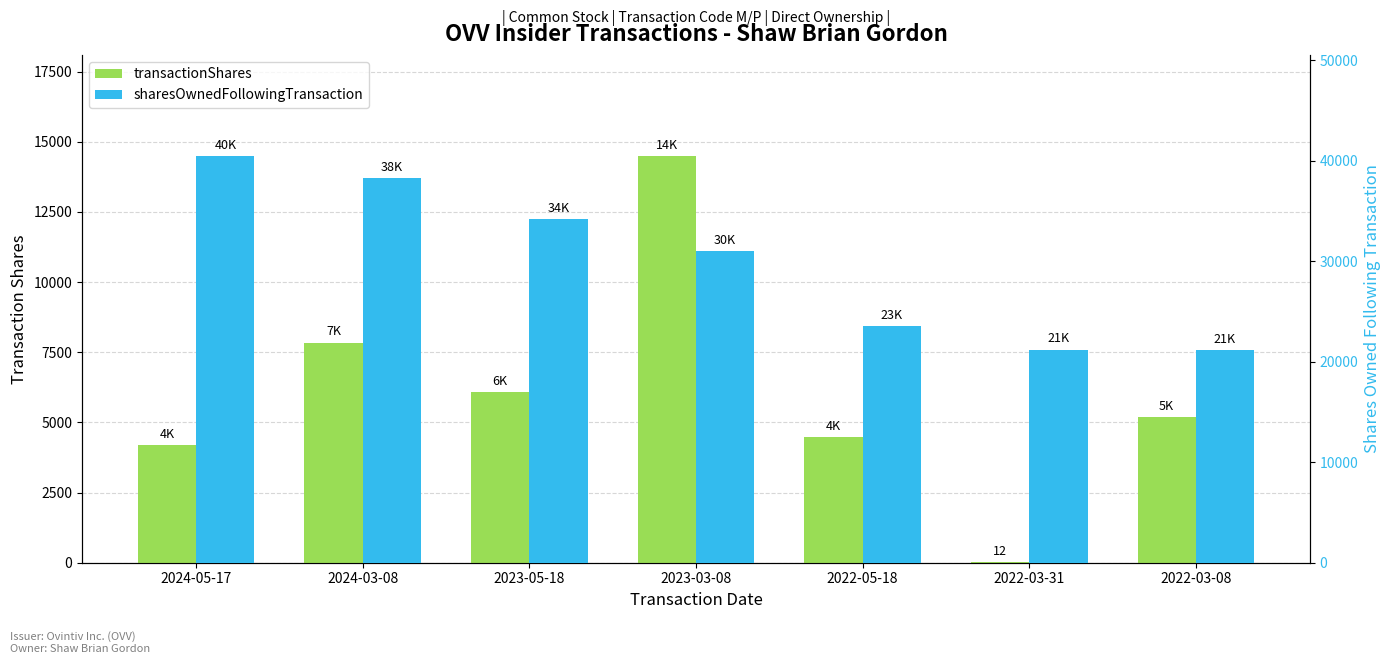

What is the sum of the sharesOwnedFollowingTransaction values at 2023-03-08 and 2024-05-17?

71404